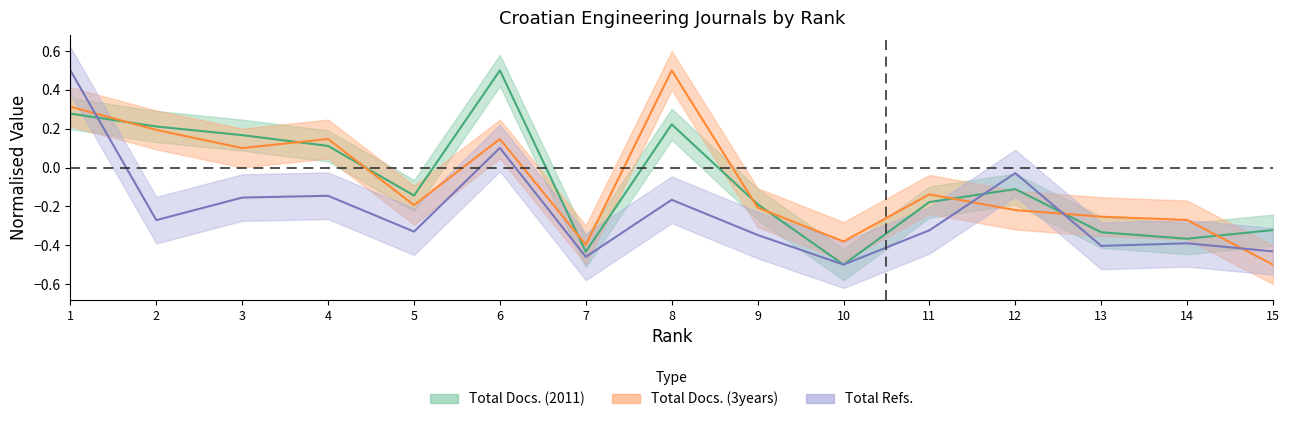

What is the spread (max minus min) of values at 13?

0.2